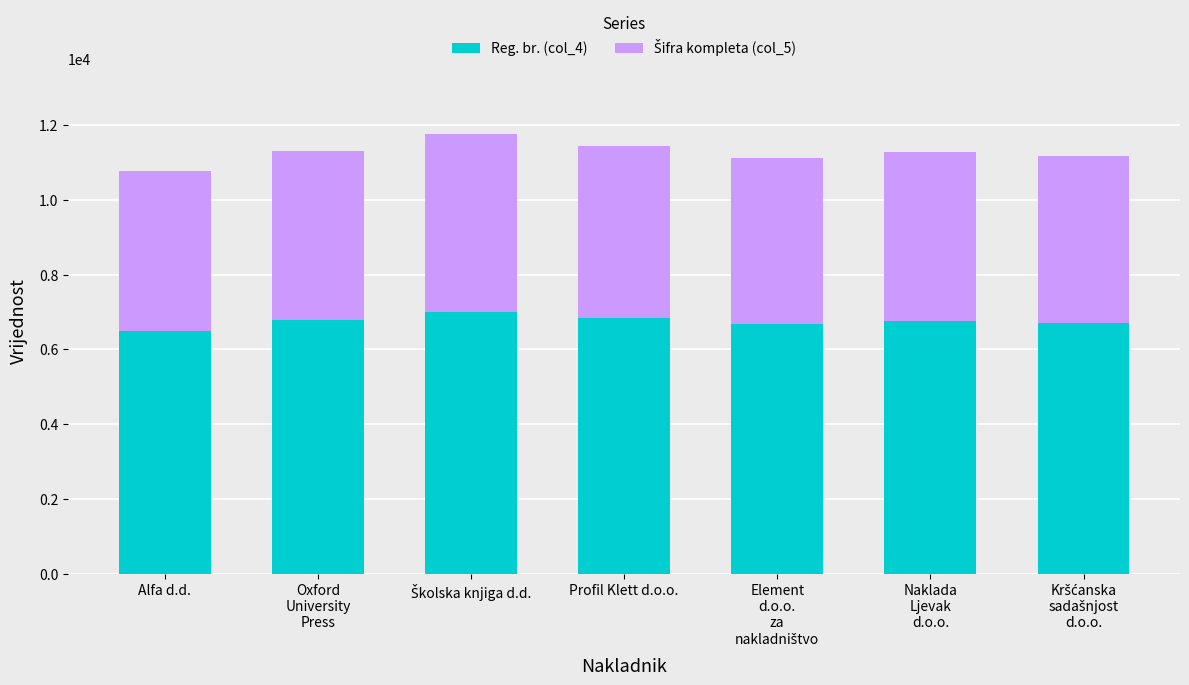

What is the minimum value for Reg. br. (col_4)?

6479